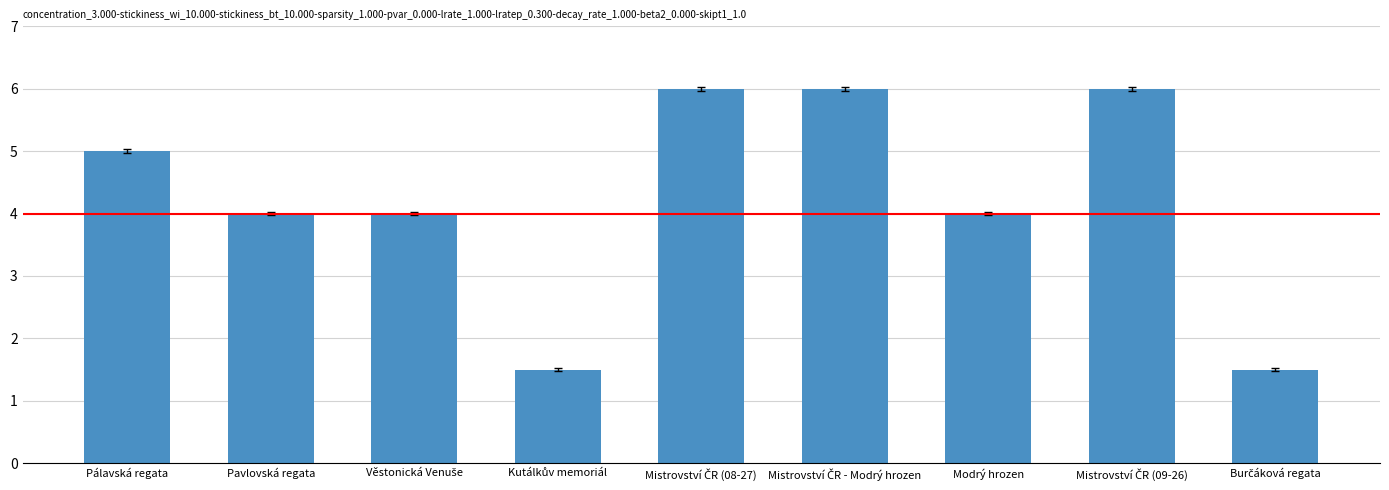

Count the number of data series in this chart.

1